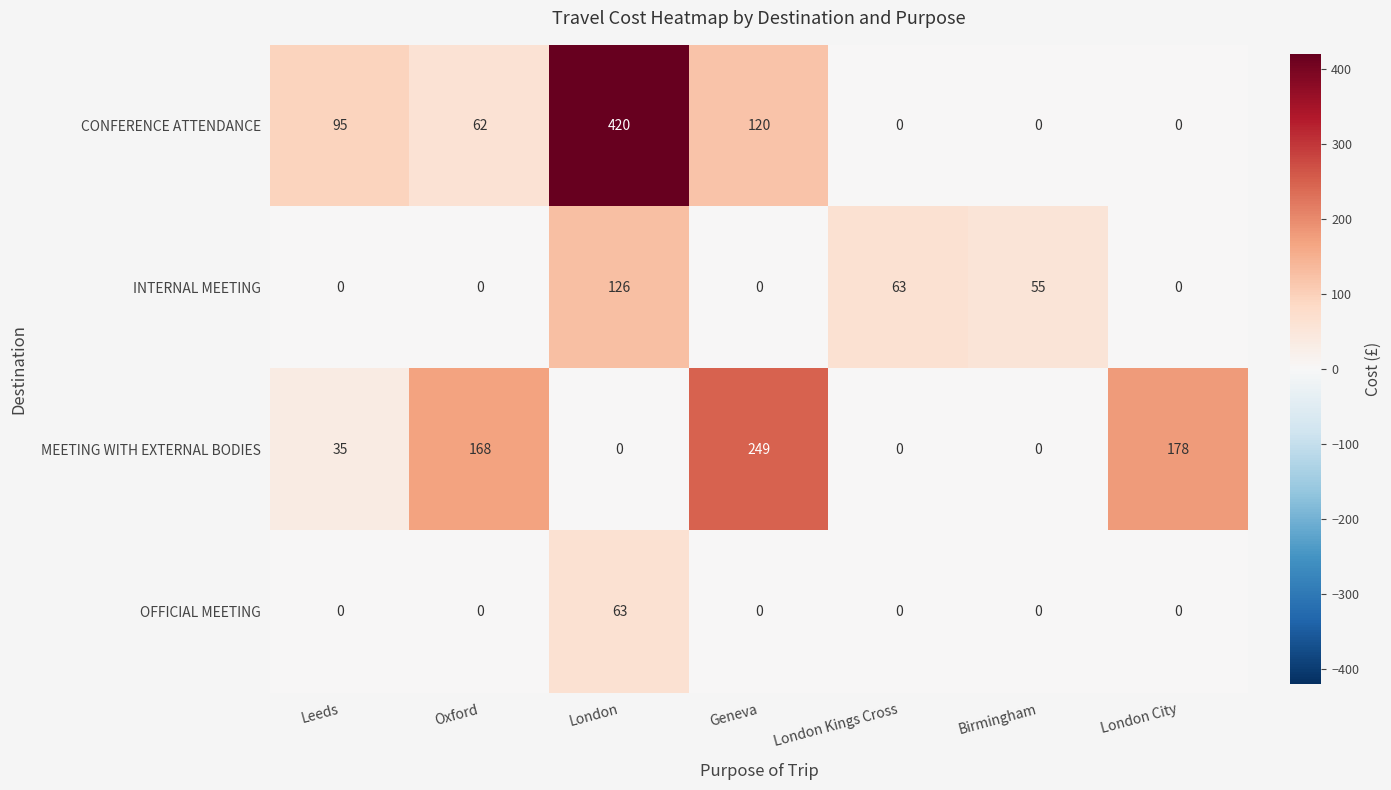

Reading right to left, extract all data points from this chart.

CONFERENCE ATTENDANCE: 0	0	0	120	420	62	95
INTERNAL MEETING: 0	55	63	0	126	0	0
MEETING WITH EXTERNAL BODIES: 178	0	0	249	0	168	35
OFFICIAL MEETING: 0	0	0	0	63	0	0